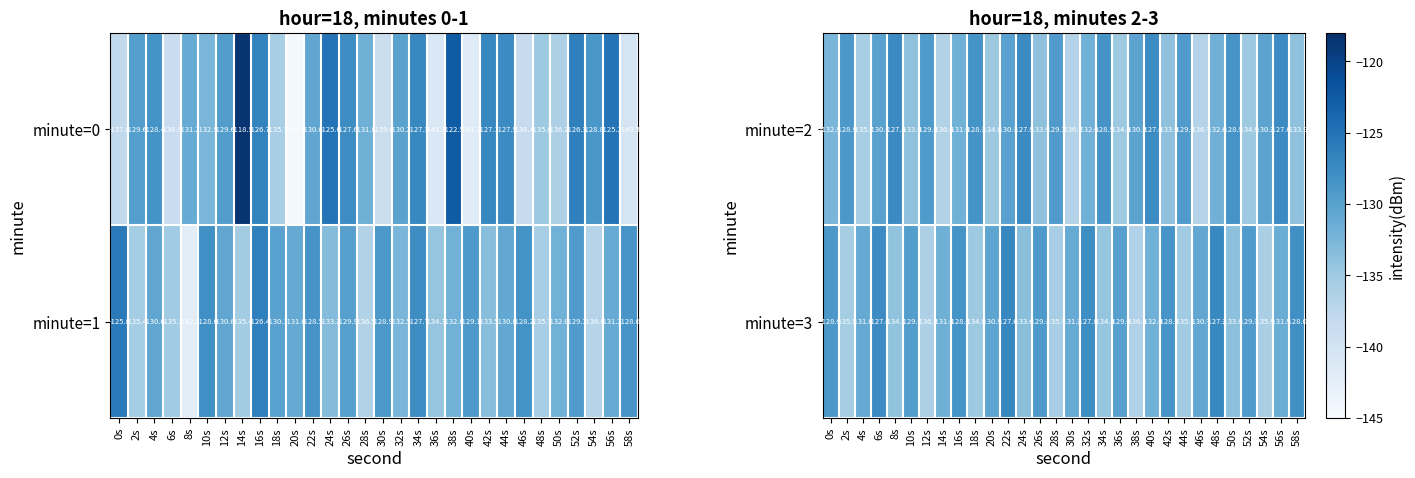

What is the sum of the minute=3 values at 8s and 42s?

-262.7